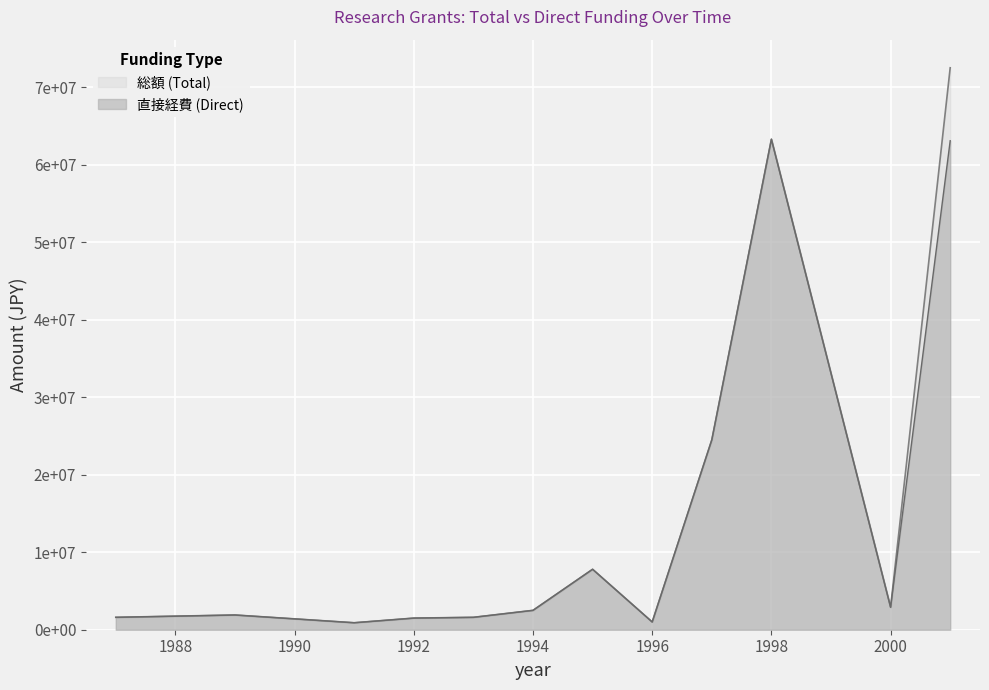

How many lines are shown in the chart?

2